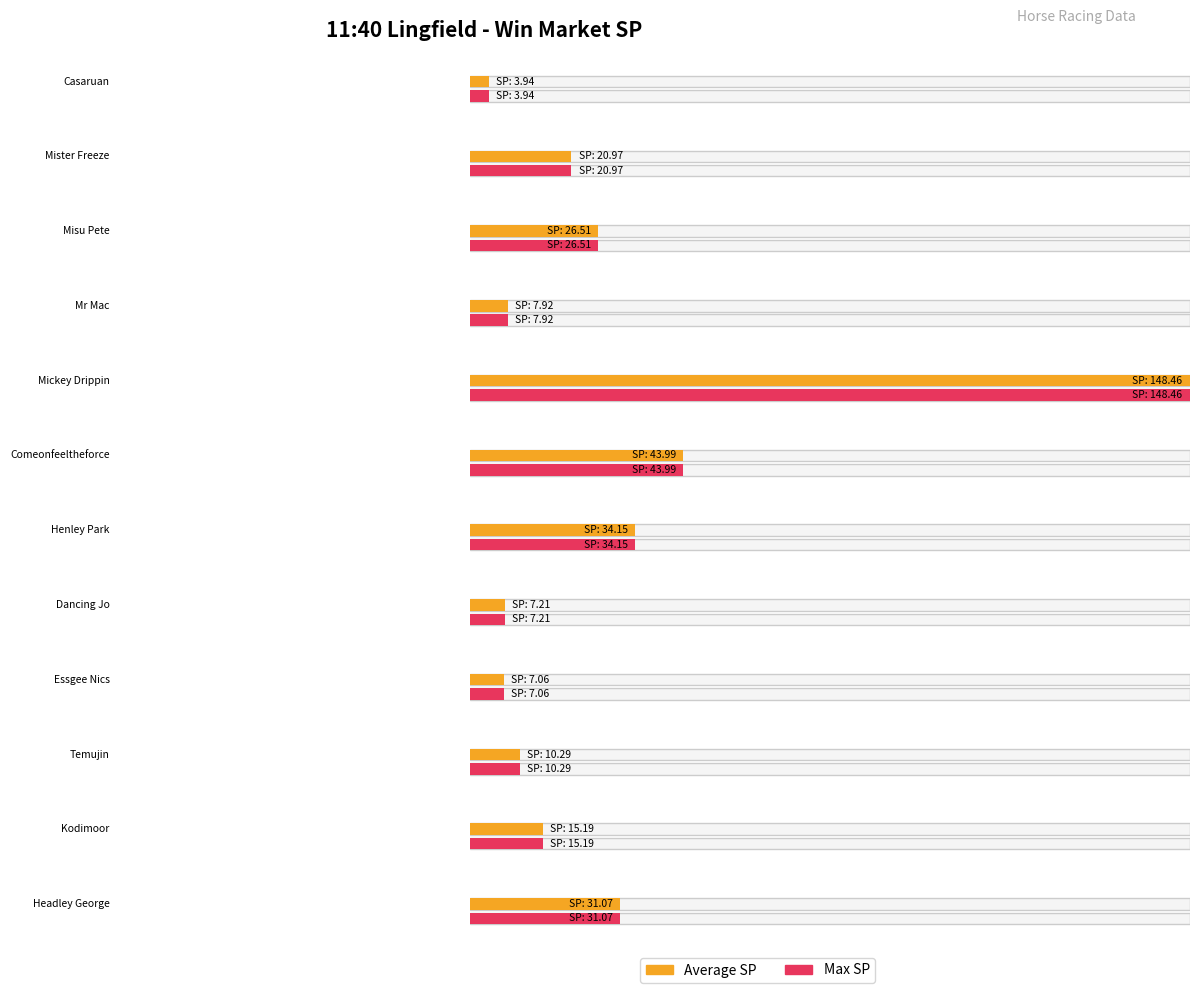

At Kodimoor, list the series in order from largest to smallest.

Average SP, Max SP